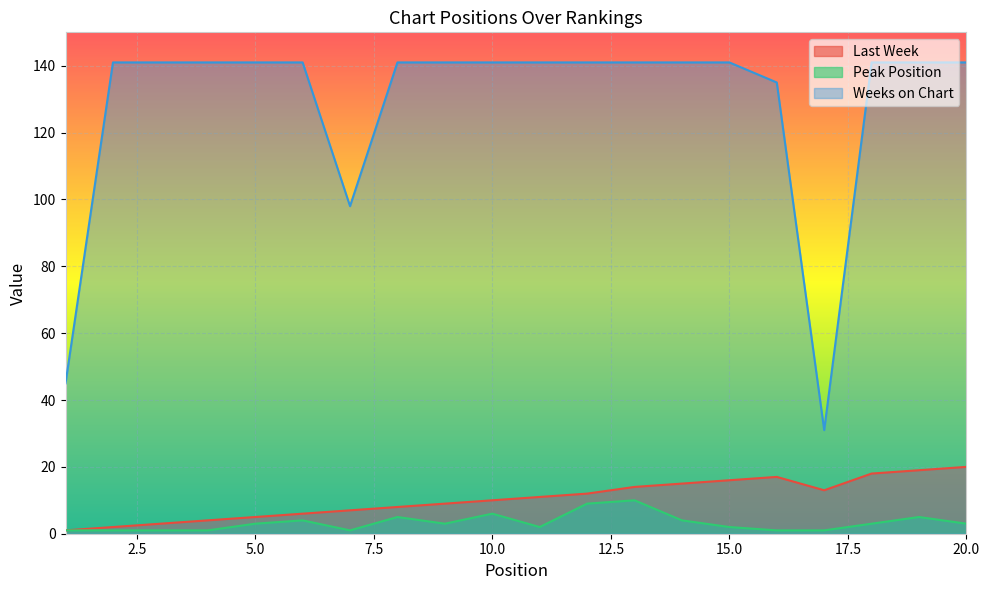

Rank the series by their maximum value, from highest to lowest.

Weeks on Chart, Last Week, Peak Position